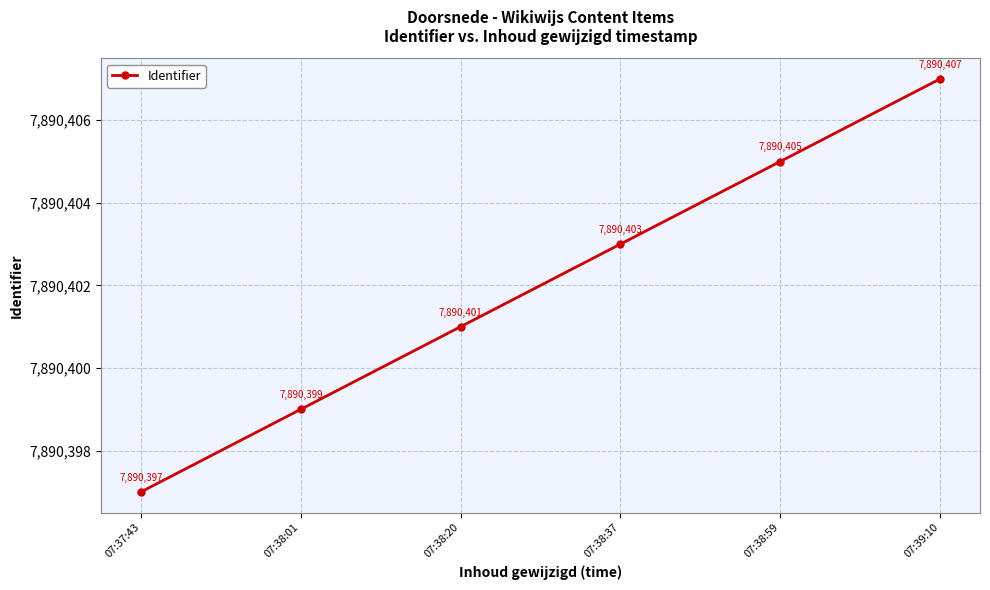

True or false: there are more than 0 points higher than both neighbors.

False